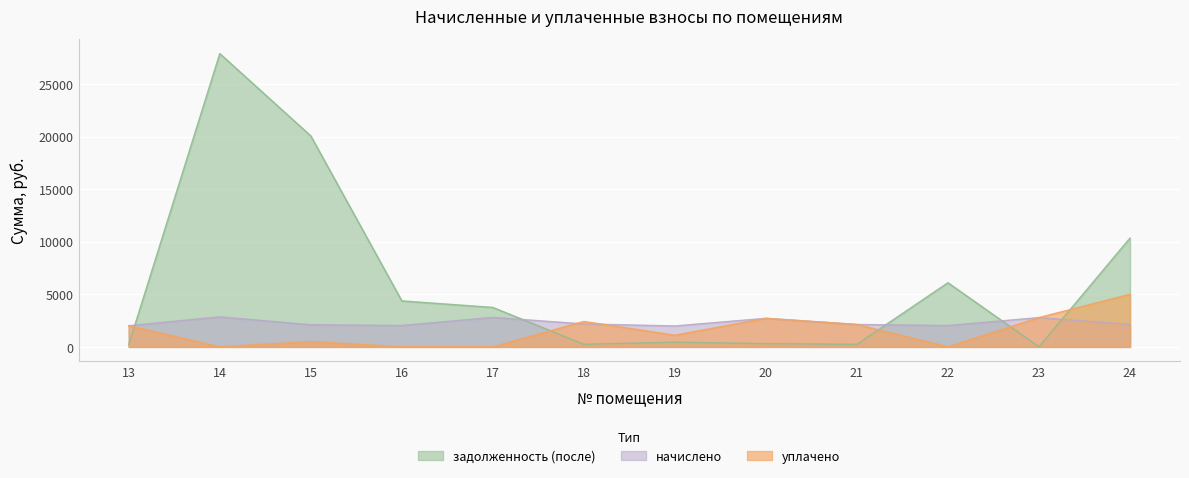

Reading left to right, what are all the values shown in this chart?

начислено: 2004.8	2846.8	2098.3	2027.1	2797.7	2174.0	1982.5	2708.6	2125.1	2022.6	2779.9	2120.6
уплачено: 2004.8	0.0	500.0	0.0	0.0	2413.3	1101.6	2708.6	2125.1	0.0	2779.9	5000.0
задолженность (после): 222.8	27887.5	20055.7	4367.2	3744.7	241.6	440.6	301.0	236.1	6094.4	0.0	10339.6